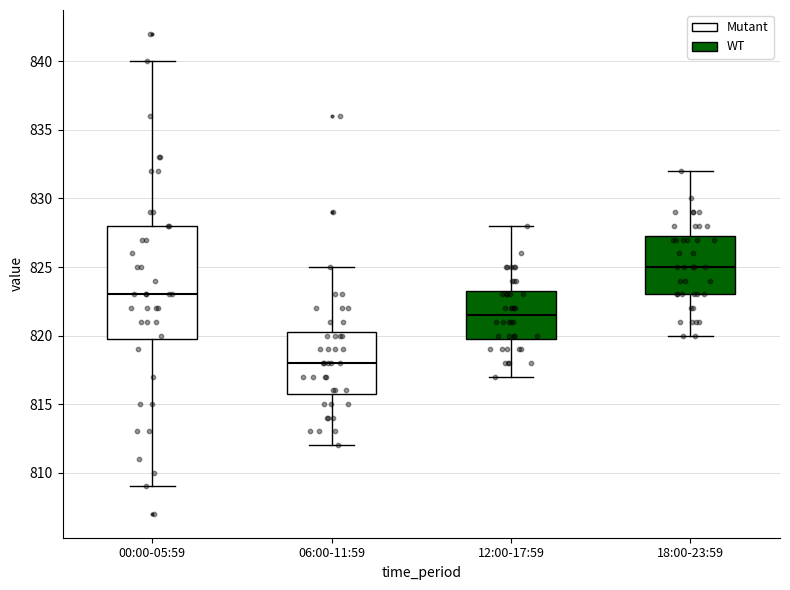

Reading left to right, transcribe this box plot: for each box, give where its median line is, the range the box spans, and where its two whiskers end, as read against the y-axis. The values are not printed on the chart, so give them approximately, as read against the axis.

00:00-05:59: median 823.0, box 820.0 to 828.0, whiskers 809.0 to 840.0
06:00-11:59: median 818.0, box 816.0 to 820.5, whiskers 812.0 to 825.0
12:00-17:59: median 821.5, box 820.0 to 823.5, whiskers 817.0 to 828.0
18:00-23:59: median 825.0, box 823.0 to 827.5, whiskers 820.0 to 832.0